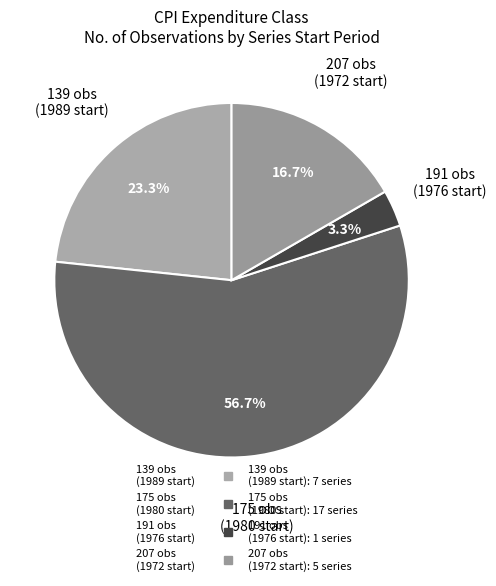

Do A3605648F and A3605613F together represent more than half of the pie?

No